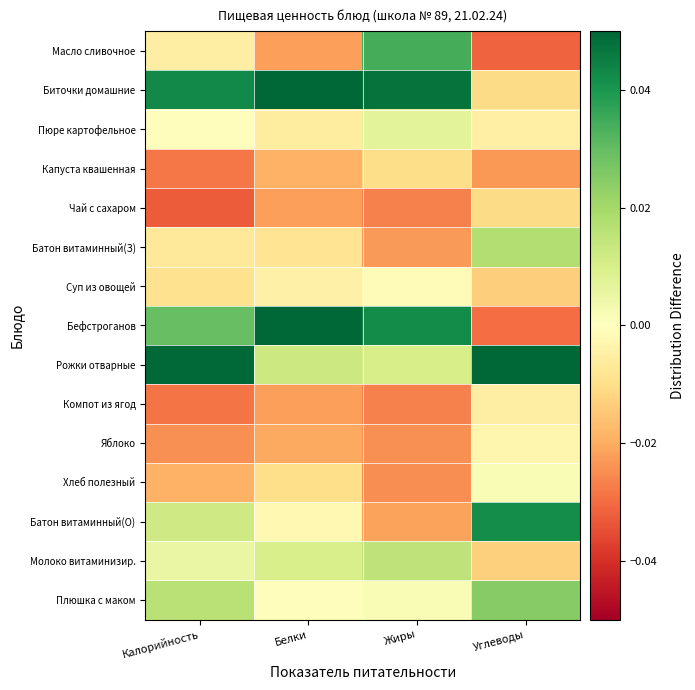

Which series has the largest range (max minus min)?

Бефстроганов